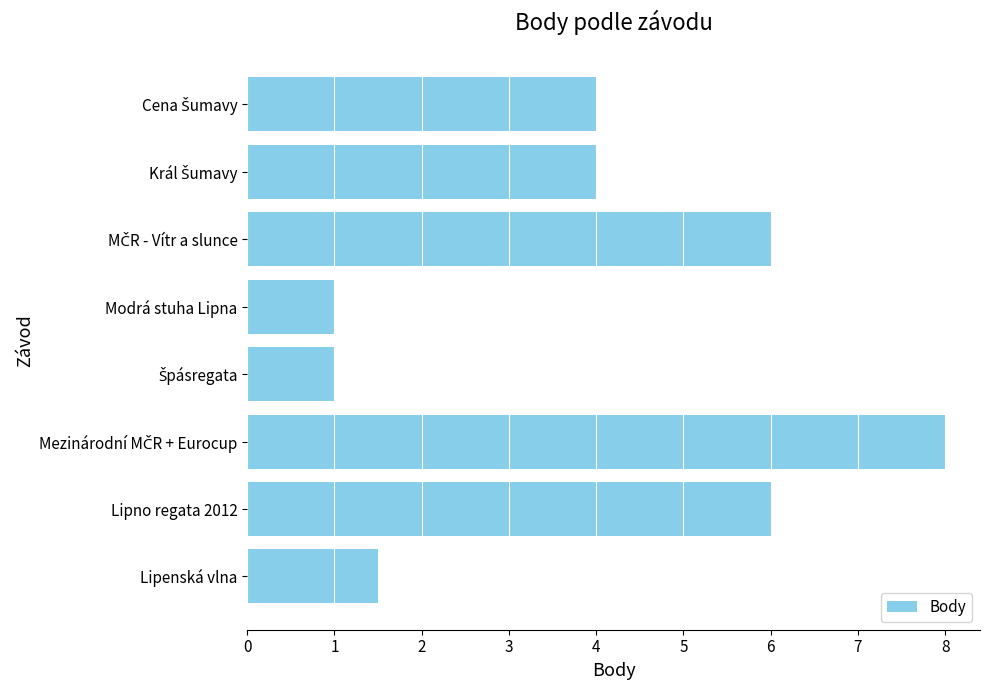

Reading top to bottom, transcribe all the data shown in this chart.

4.0	4.0	6.0	1.0	1.0	8.0	6.0	1.5